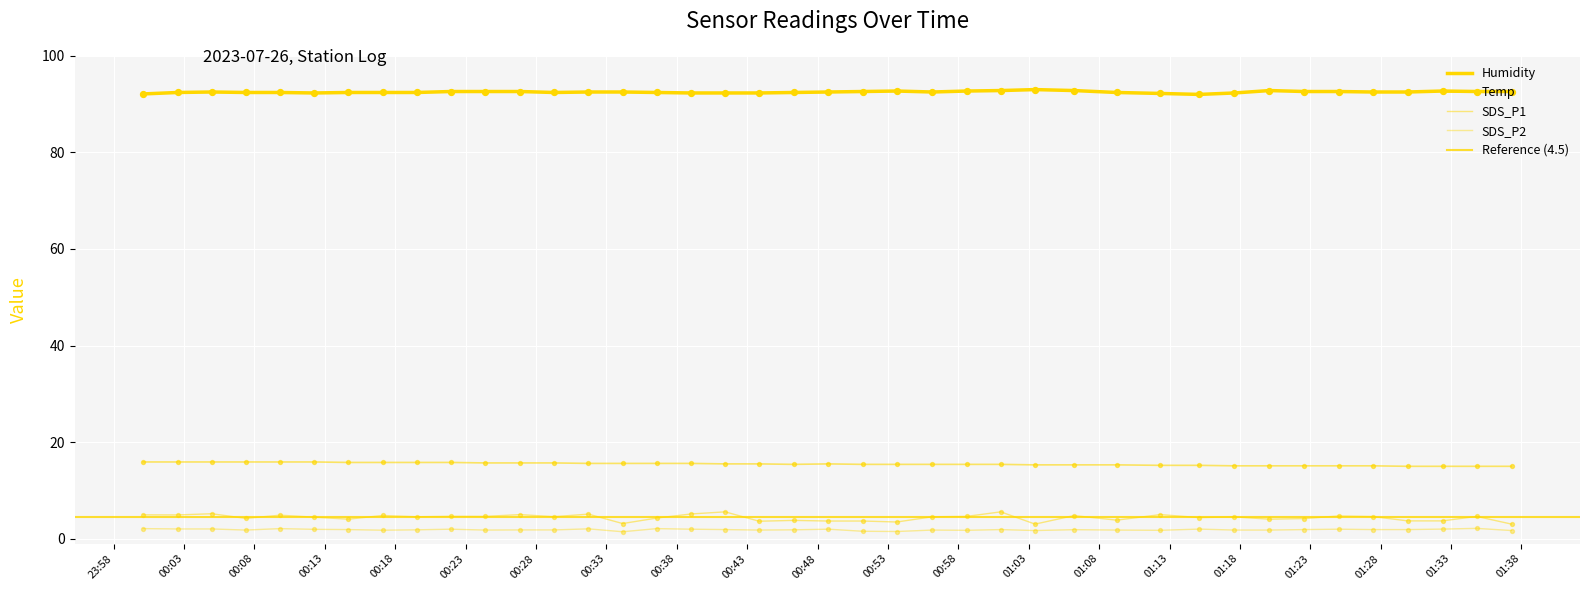

Which series contains the highest Y value?

Humidity